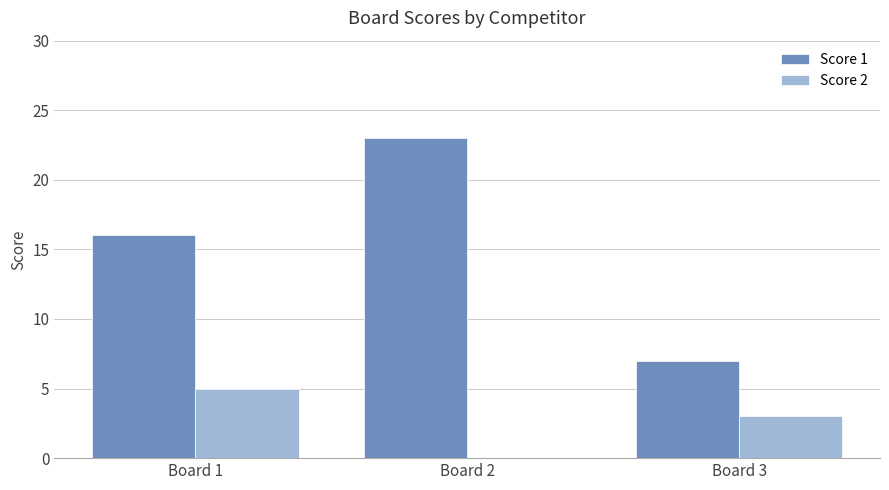

Where is Score 1 nearest to the value 15?

Board 1